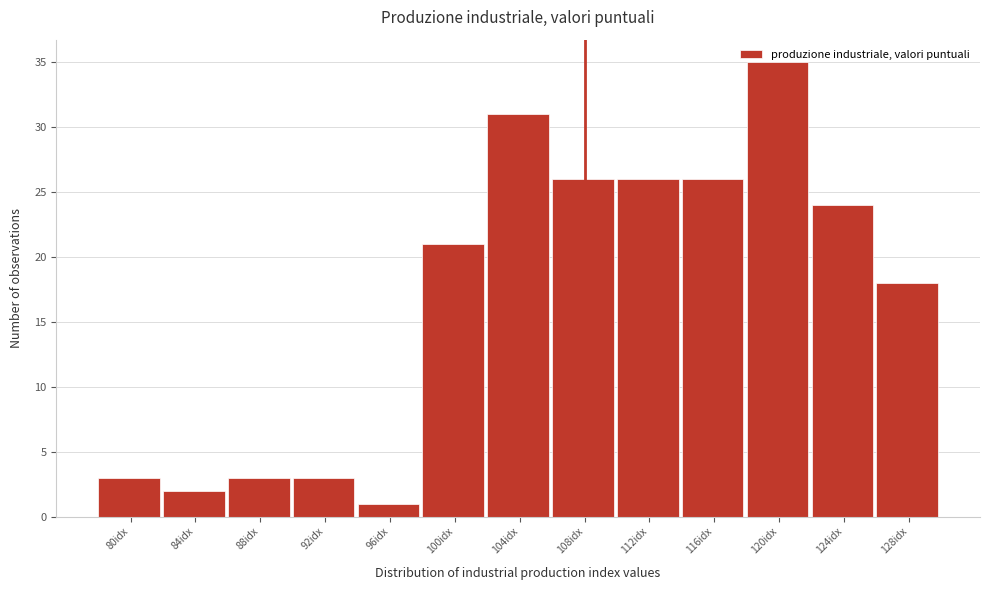

What is the sum of all values?

219